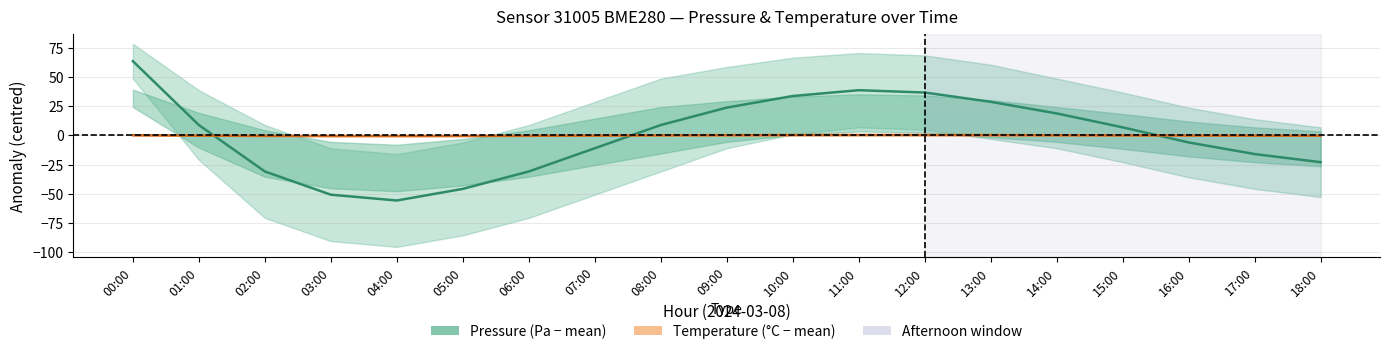

List the labels in order of Pressure anomaly (Pa) value, smallest first.

04:00, 03:00, 05:00, 02:00, 06:00, 18:00, 17:00, 07:00, 16:00, 15:00, 01:00, 08:00, 14:00, 09:00, 13:00, 10:00, 12:00, 11:00, 00:00